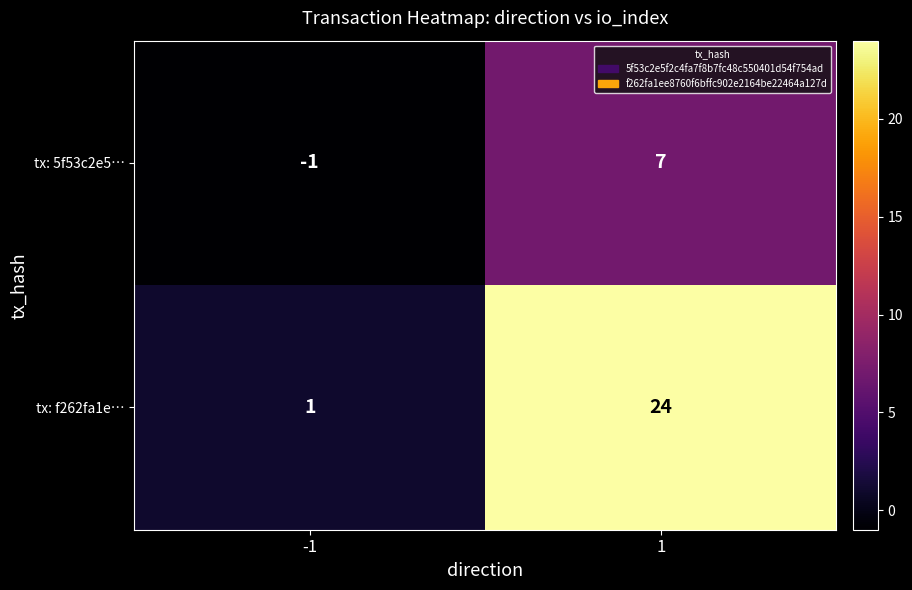

Reading left to right, what are all the values shown in this chart?

tx: 5f53c2e5…: -1=-1	1=7
tx: f262fa1e…: -1=1	1=24